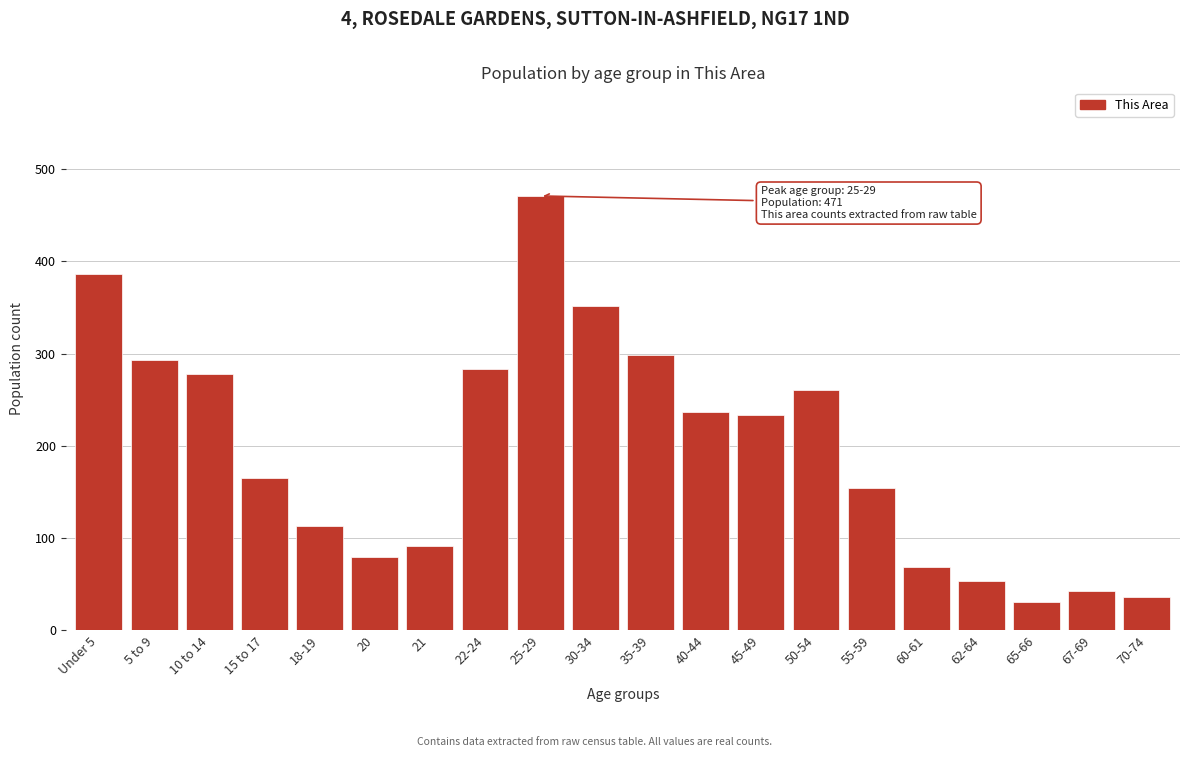

Reading left to right, extract all data points from this chart.

386	293	278	165	113	80	91	283	471	352	299	237	234	261	154	69	54	31	43	36